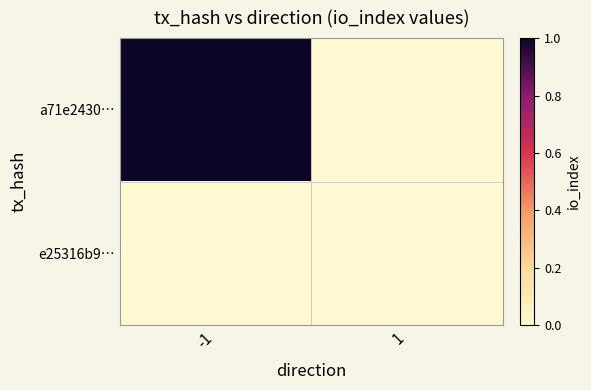

At 1, list the series in order from smallest to largest.

a71e2430…, e25316b9…